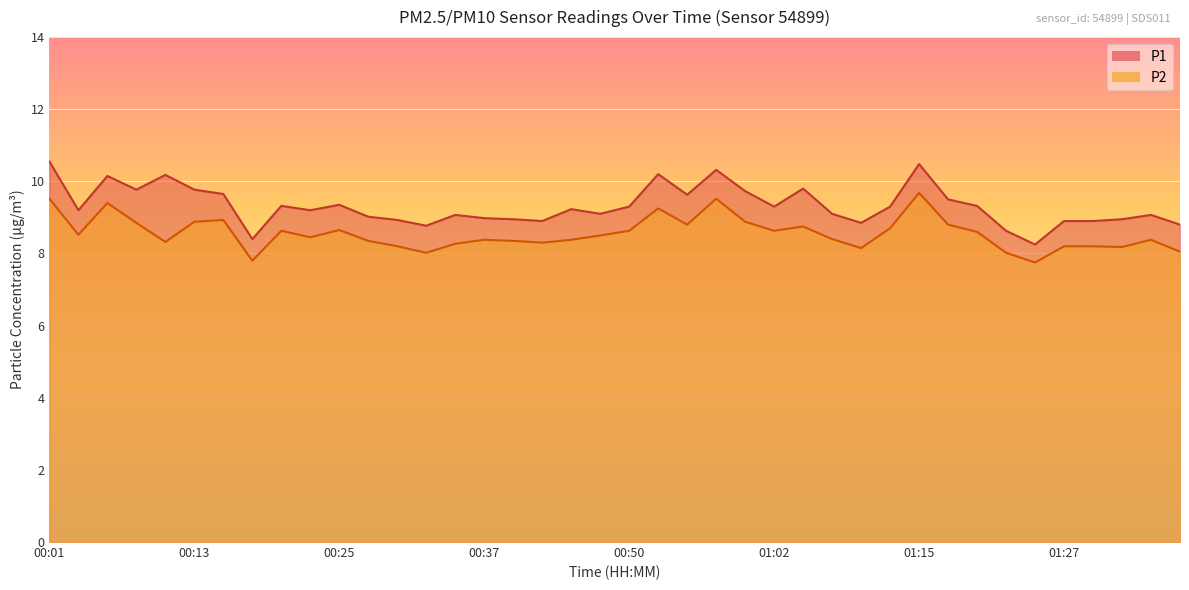

Reading right to left, what are all the values shown in this chart?

P1: 01:37=8.8	01:34=9.1	01:32=8.9	01:29=8.9	01:27=8.9	01:24=8.2	01:22=8.6	01:19=9.3	01:17=9.5	01:15=10.5	01:12=9.3	01:10=8.8	01:07=9.1	01:04=9.8	01:02=9.3	01:00=9.7	00:57=10.3	00:55=9.6	00:52=10.2	00:50=9.3	00:47=9.1	00:45=9.2	00:42=8.9	00:40=8.9	00:37=9.0	00:35=9.1	00:33=8.8	00:30=8.9	00:28=9.0	00:25=9.3	00:23=9.2	00:20=9.3	00:18=8.4	00:15=9.7	00:13=9.8	00:11=10.2	00:08=9.8	00:06=10.2	00:03=9.2	00:01=10.6
P2: 01:37=8.1	01:34=8.4	01:32=8.2	01:29=8.2	01:27=8.2	01:24=7.8	01:22=8.0	01:19=8.6	01:17=8.8	01:15=9.7	01:12=8.7	01:10=8.2	01:07=8.4	01:04=8.8	01:02=8.6	01:00=8.9	00:57=9.5	00:55=8.8	00:52=9.2	00:50=8.6	00:47=8.5	00:45=8.4	00:42=8.3	00:40=8.3	00:37=8.4	00:35=8.3	00:33=8.0	00:30=8.2	00:28=8.3	00:25=8.7	00:23=8.4	00:20=8.6	00:18=7.8	00:15=8.9	00:13=8.9	00:11=8.3	00:08=8.8	00:06=9.4	00:03=8.5	00:01=9.5